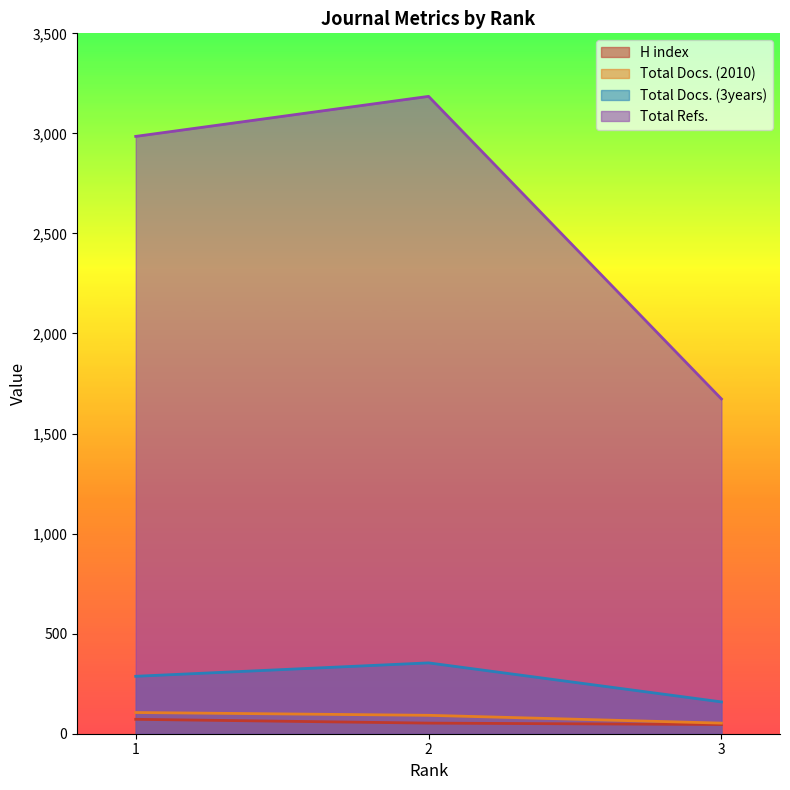

Does the chart display data point markers on the line(s)?

No